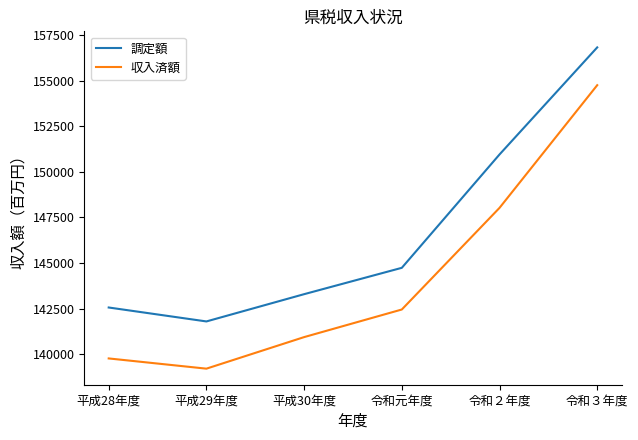

At which label does 調定額 reach its minimum?

平成29年度